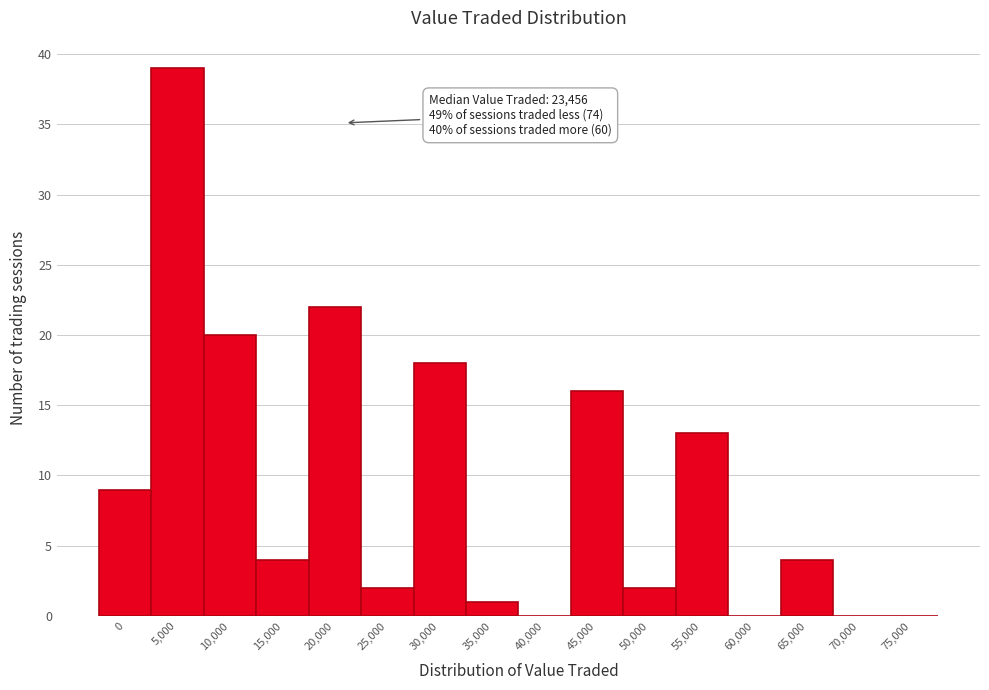

Reading left to right, what are all the values shown in this chart?

0=9	5,000=39	10,000=20	15,000=4	20,000=22	25,000=2	30,000=18	35,000=1	40,000=0	45,000=16	50,000=2	55,000=13	60,000=0	65,000=4	70,000=0	75,000=0